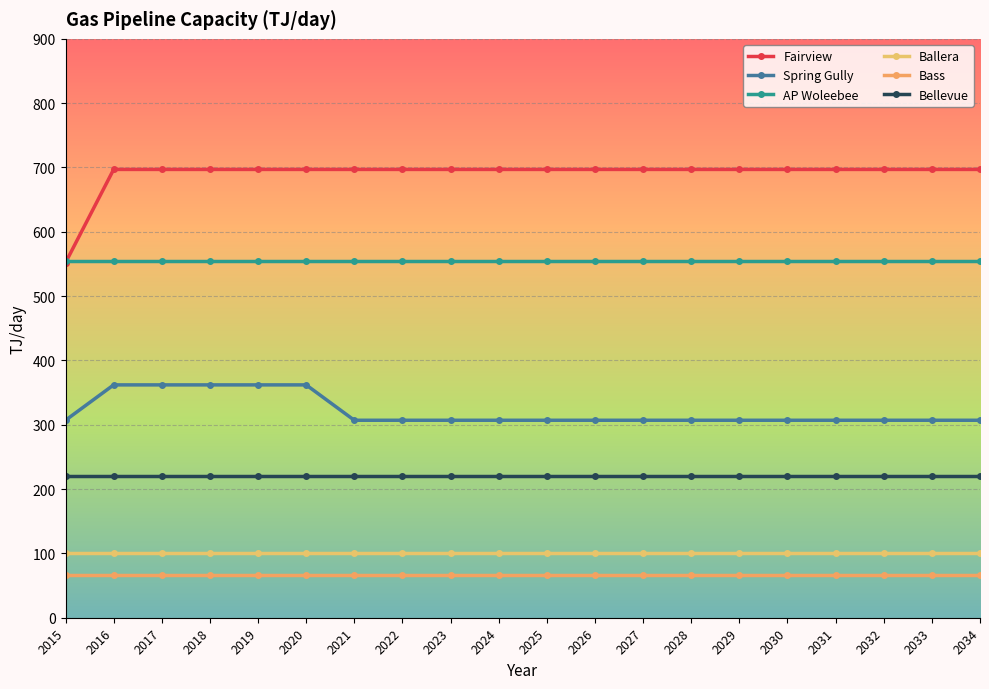

How many distinct data groups are displayed?

6